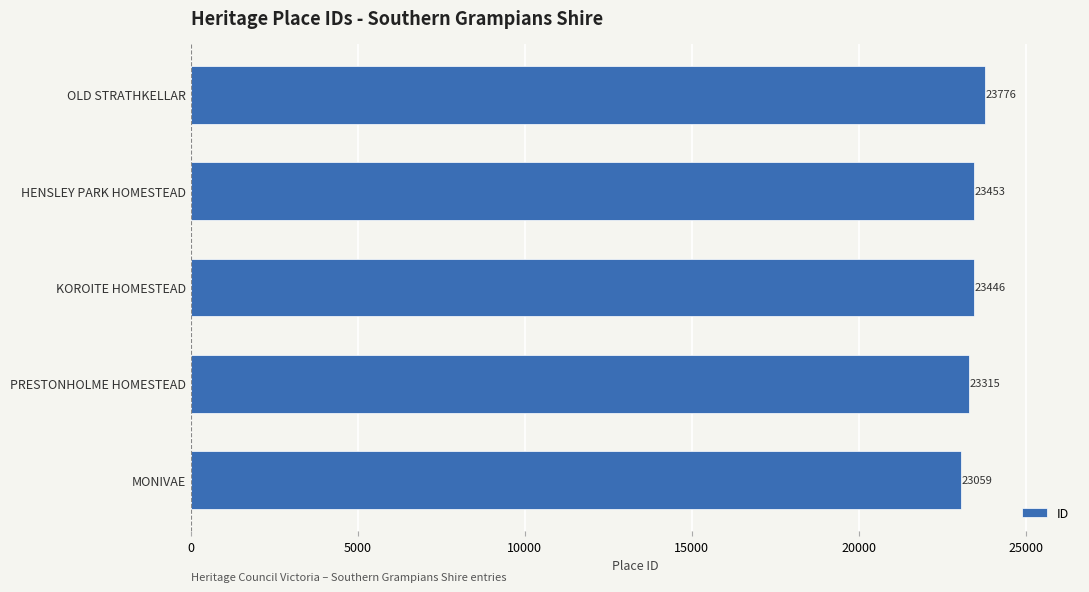

Reading bottom to top, transcribe all the data shown in this chart.

23059	23315	23446	23453	23776